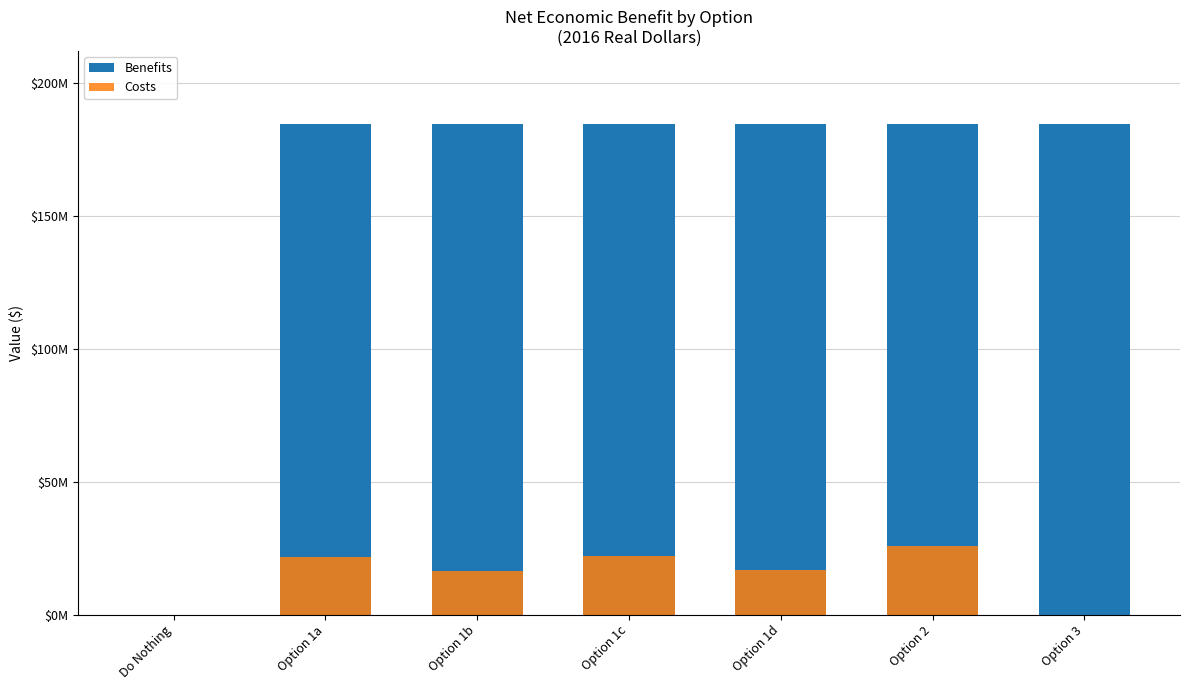

Where is Costs nearest to the value 12822862?

Option 1b